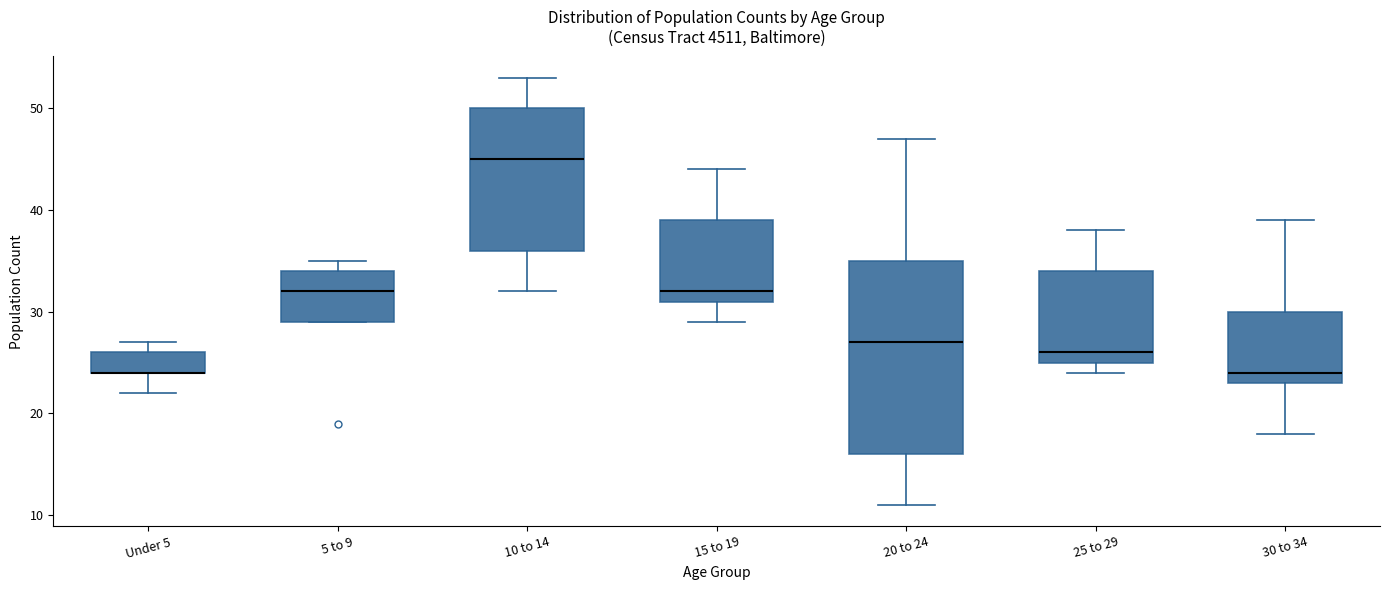

Where is the lower edge of the box for 10 to 14 on the y-axis? The values are not printed on the chart, so give them approximately, as read against the axis.

36